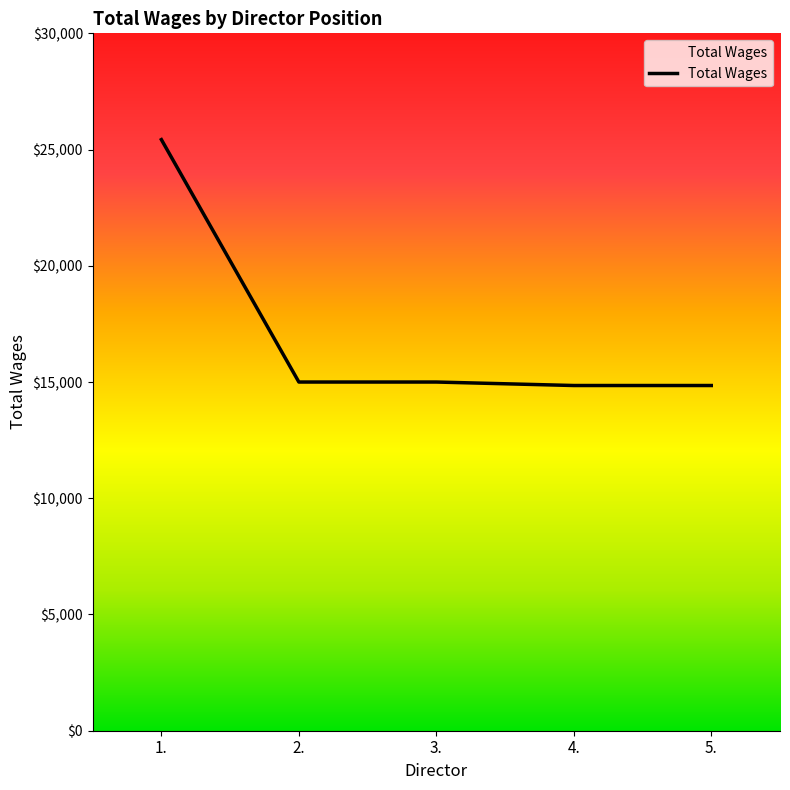

Is it true that the value at 2. is 15000?

True